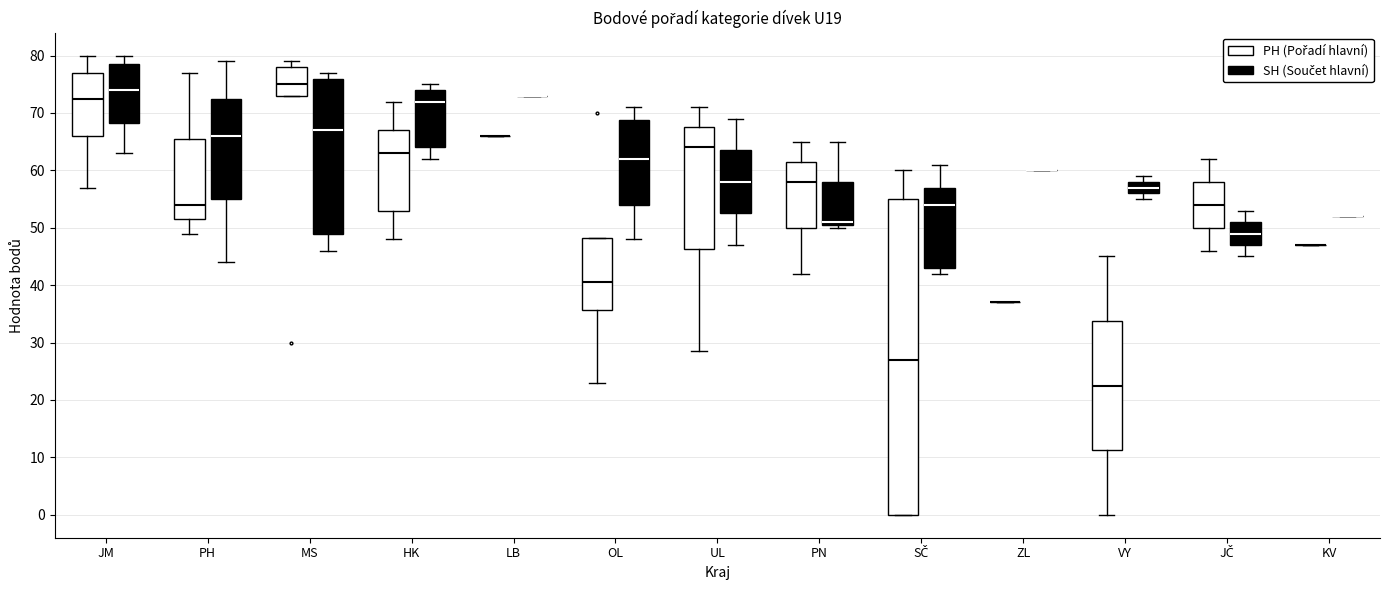

Reading left to right, read every box against the y-axis: the position of its median line, the range the box covers, and the ends of its whiskers. The values are not printed on the chart, so give them approximately, as read against the axis.

JM (PH (Pořadí hlavní)): median 73, box 66 to 77, whiskers 57 to 80
JM (SH (Součet hlavní)): median 74, box 68 to 79, whiskers 63 to 80
PH (PH (Pořadí hlavní)): median 54, box 52 to 66, whiskers 49 to 77
PH (SH (Součet hlavní)): median 66, box 55 to 73, whiskers 44 to 79
MS (PH (Pořadí hlavní)): median 75, box 73 to 78, whiskers 73 to 79
MS (SH (Součet hlavní)): median 67, box 49 to 76, whiskers 46 to 77
HK (PH (Pořadí hlavní)): median 63, box 53 to 67, whiskers 48 to 72
HK (SH (Součet hlavní)): median 72, box 64 to 74, whiskers 62 to 75
LB (PH (Pořadí hlavní)): box collapsed to a line at 66, whiskers 66 to 66
LB (SH (Součet hlavní)): box collapsed to a line at 73, whiskers 73 to 73
OL (PH (Pořadí hlavní)): median 41, box 36 to 48, whiskers 23 to 48
OL (SH (Součet hlavní)): median 62, box 54 to 69, whiskers 48 to 71
UL (PH (Pořadí hlavní)): median 64, box 46 to 68, whiskers 29 to 71
UL (SH (Součet hlavní)): median 58, box 53 to 64, whiskers 47 to 69
PN (PH (Pořadí hlavní)): median 58, box 50 to 62, whiskers 42 to 65
PN (SH (Součet hlavní)): median 51 (just above the box's lower edge), box 51 to 58, whiskers 50 to 65
SČ (PH (Pořadí hlavní)): median 27, box 0 to 55, whiskers 0 to 60
SČ (SH (Součet hlavní)): median 54, box 43 to 57, whiskers 42 to 61
ZL (PH (Pořadí hlavní)): box collapsed to a line at 37, whiskers 37 to 37
ZL (SH (Součet hlavní)): box collapsed to a line at 60, whiskers 60 to 60
VY (PH (Pořadí hlavní)): median 23, box 11 to 34, whiskers 0 to 45
VY (SH (Součet hlavní)): median 57, box 56 to 58, whiskers 55 to 59
JČ (PH (Pořadí hlavní)): median 54, box 50 to 58, whiskers 46 to 62
JČ (SH (Součet hlavní)): median 49, box 47 to 51, whiskers 45 to 53
KV (PH (Pořadí hlavní)): box collapsed to a line at 47, whiskers 47 to 47
KV (SH (Součet hlavní)): box collapsed to a line at 52, whiskers 52 to 52